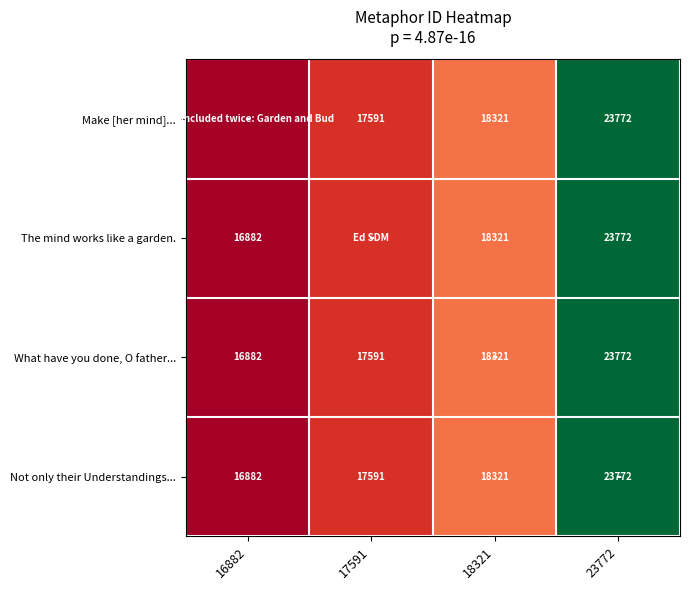

What is the total value across all series at 23772?

95088.0